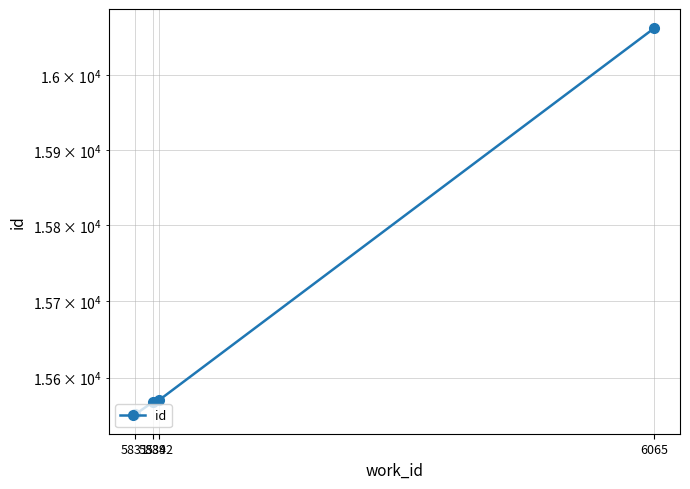

Reading left to right, transcribe all the data shown in this chart.

15552	15568	15571	16063